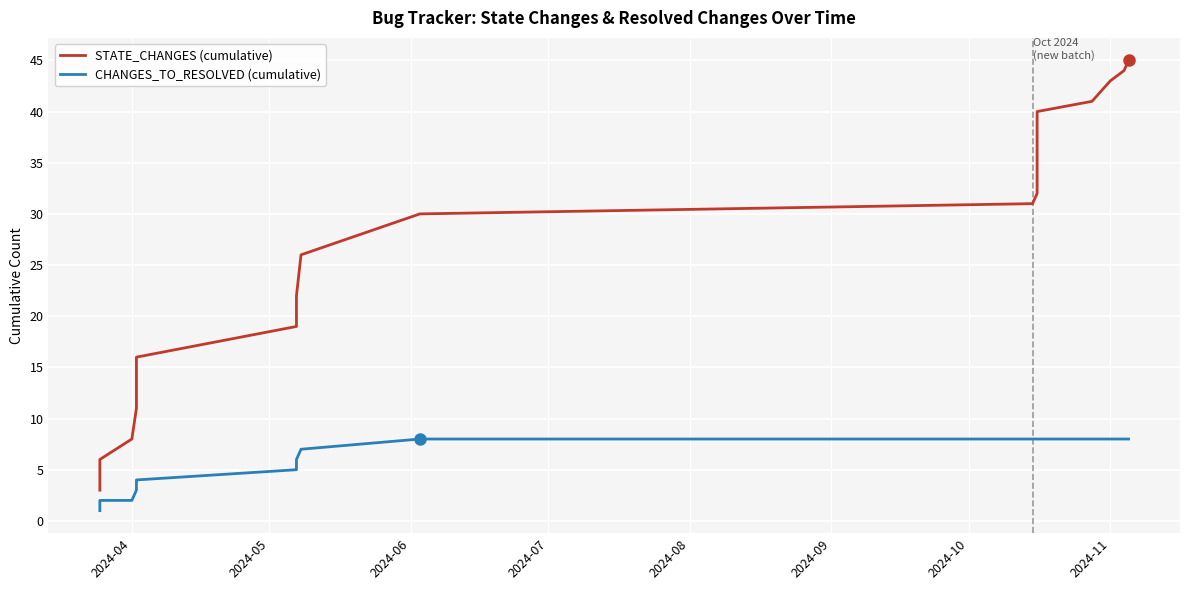

Which series has the largest total across all categories?

STATE_CHANGES (cumulative)